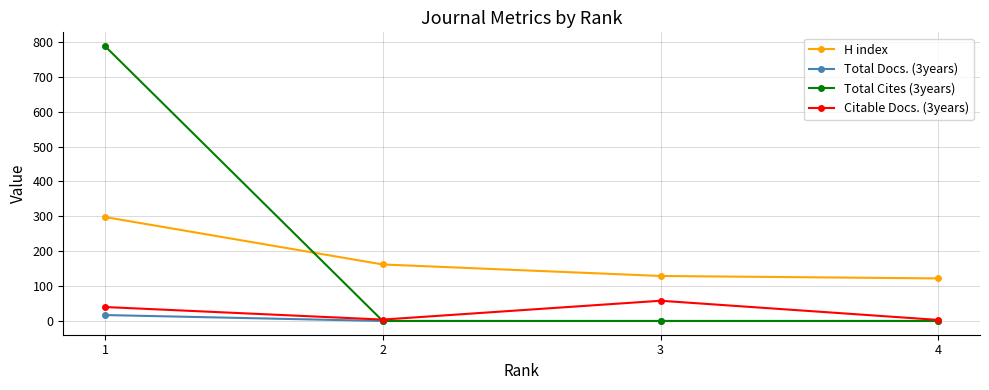

What is the greatest value displayed?

788